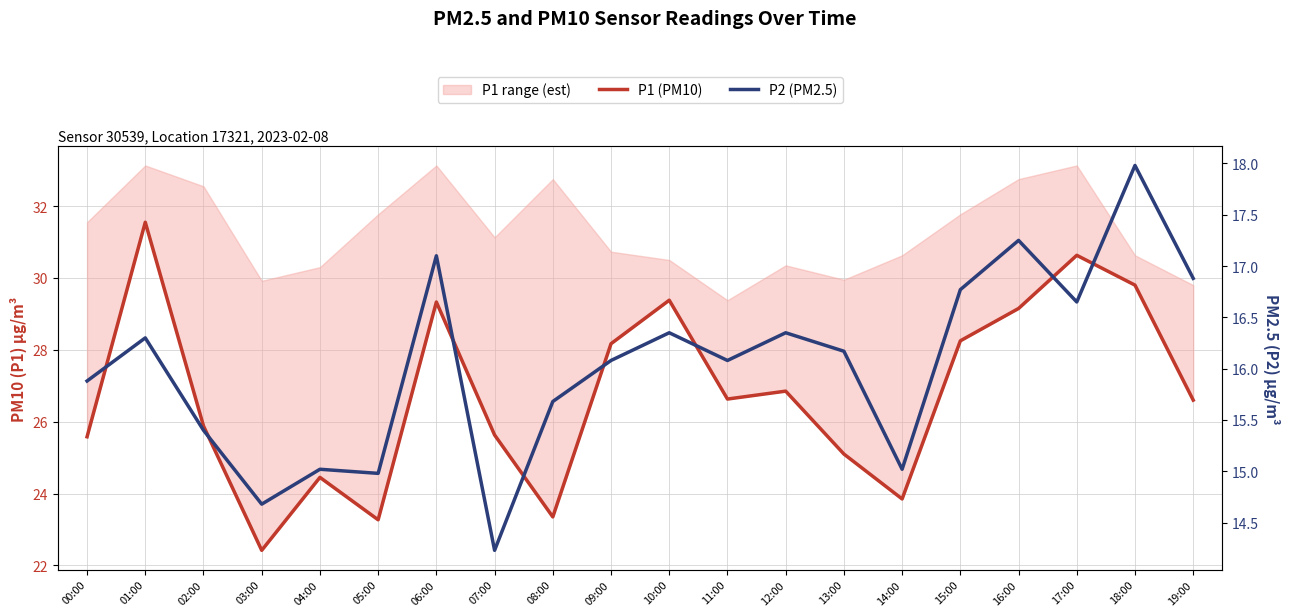

Reading left to right, what are all the values shown in this chart?

P1 (PM10): 25.6	31.6	25.9	22.4	24.4	23.3	29.3	25.6	23.4	28.2	29.4	26.6	26.9	25.1	23.9	28.2	29.1	30.6	29.8	26.6
P2 (PM2.5): 15.9	16.3	15.4	14.7	15.0	15.0	17.1	14.2	15.7	16.1	16.4	16.1	16.4	16.2	15.0	16.8	17.2	16.6	18.0	16.9